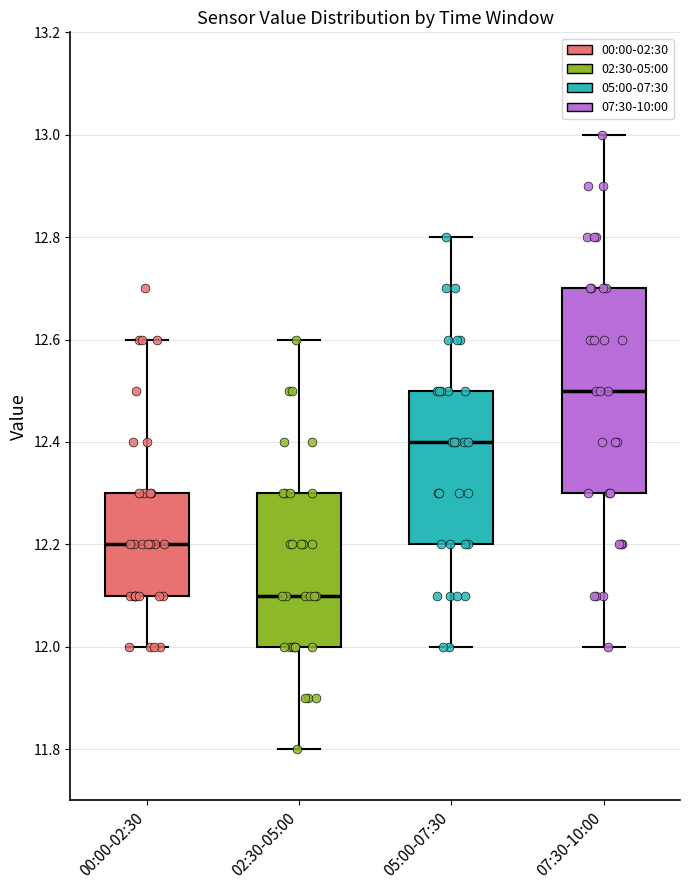

Reading left to right, transcribe this box plot: for each box, give where its median line is, the range the box spans, and where its two whiskers end, as read against the y-axis. The values are not printed on the chart, so give them approximately, as read against the axis.

00:00-02:30: median 12.2, box 12.1 to 12.3, whiskers 12.0 to 12.6
02:30-05:00: median 12.1, box 12.0 to 12.3, whiskers 11.8 to 12.6
05:00-07:30: median 12.4, box 12.2 to 12.5, whiskers 12.0 to 12.8
07:30-10:00: median 12.5, box 12.3 to 12.7, whiskers 12.0 to 13.0